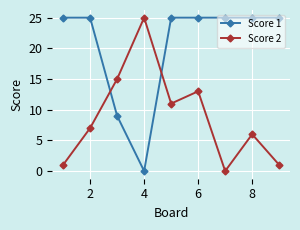

Reading left to right, extract all data points from this chart.

Score 1: 25	25	9	0	25	25	25	25	25
Score 2: 1	7	15	25	11	13	0	6	1